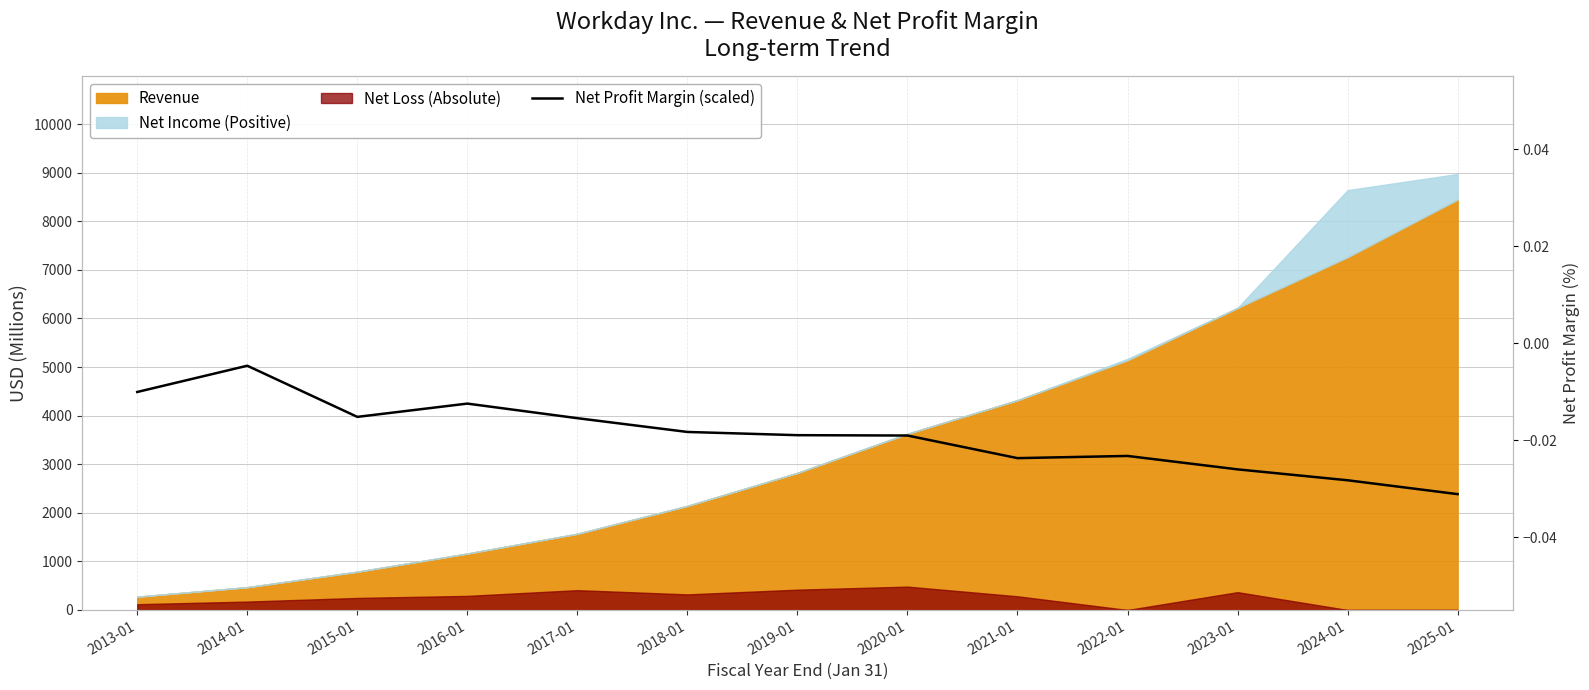

Reading left to right, extract all data points from this chart.

2013-01=4486.1	2014-01=5026.2	2015-01=3973.8	2016-01=4247.1	2017-01=3946.8	2018-01=3663.5	2019-01=3597.2	2020-01=3590.0	2021-01=3124.6	2022-01=3169.8	2023-01=2893.6	2024-01=2669.4	2025-01=2383.9